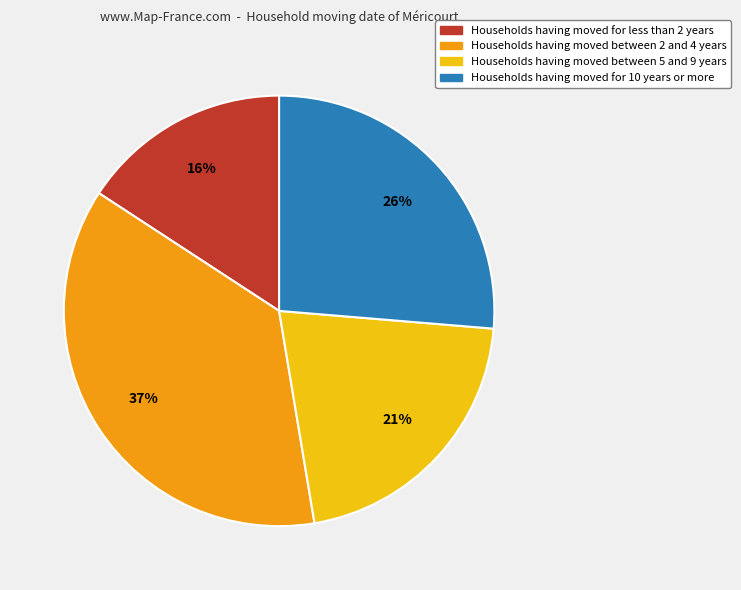

How many slices are in this pie chart?

4